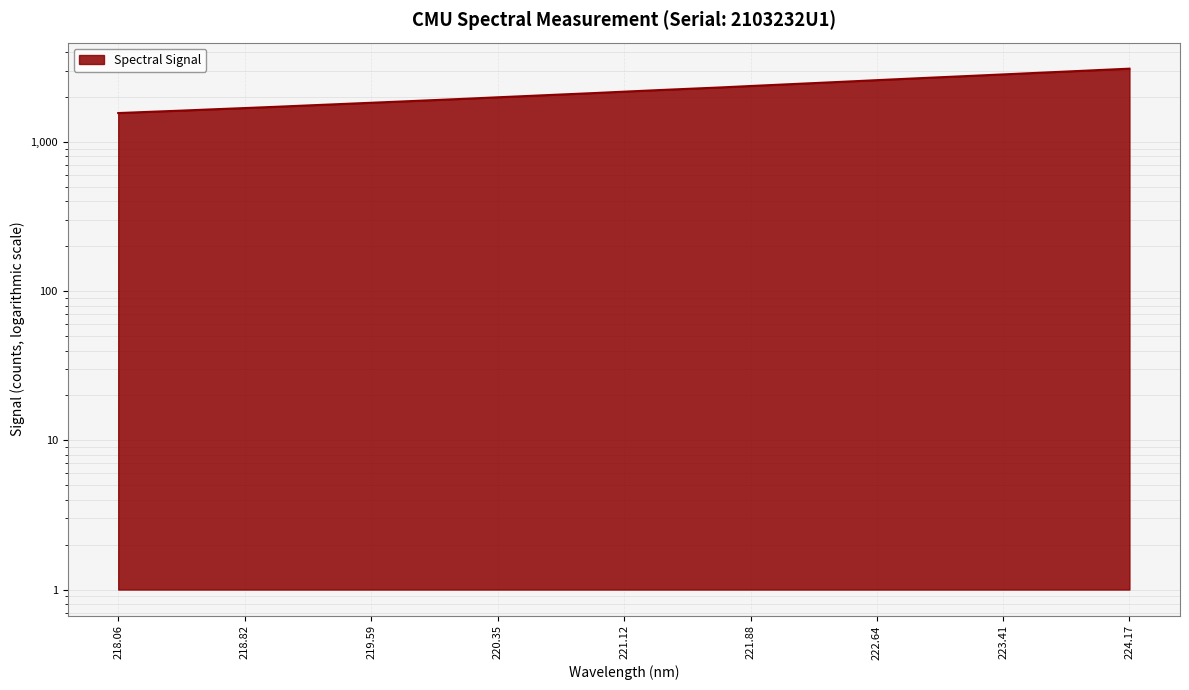

List the labels in order of value, largest first.

224.1709, 223.9802, 223.7895, 223.5987, 223.408, 223.2172, 223.0264, 222.8355, 222.6447, 222.4538, 222.263, 222.0721, 221.8812, 221.6902, 221.4993, 221.3083, 221.1174, 220.9264, 220.7354, 220.5444, 220.3533, 220.1623, 219.9712, 219.7801, 219.589, 219.3979, 219.2067, 219.0156, 218.8244, 218.6332, 218.442, 218.2508, 218.0596